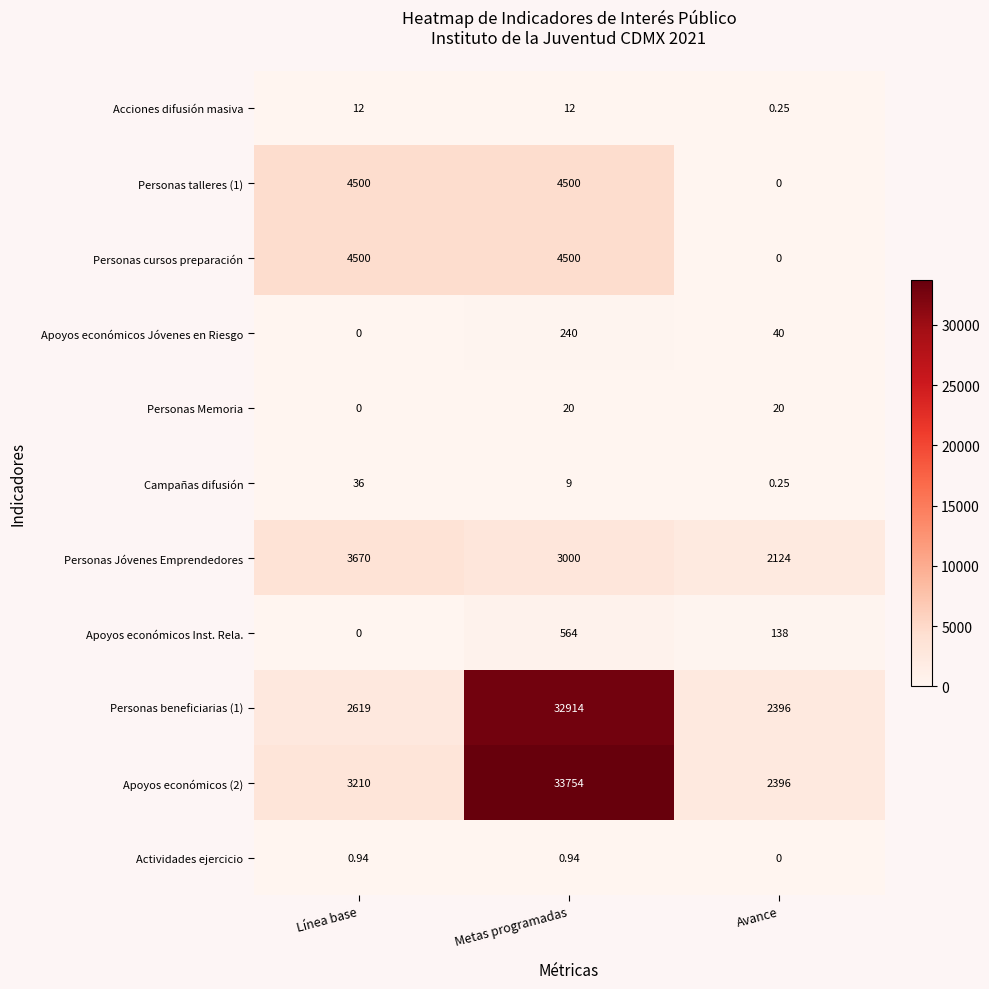

Which category has the lowest value in the Personas cursos preparación series?

Avance